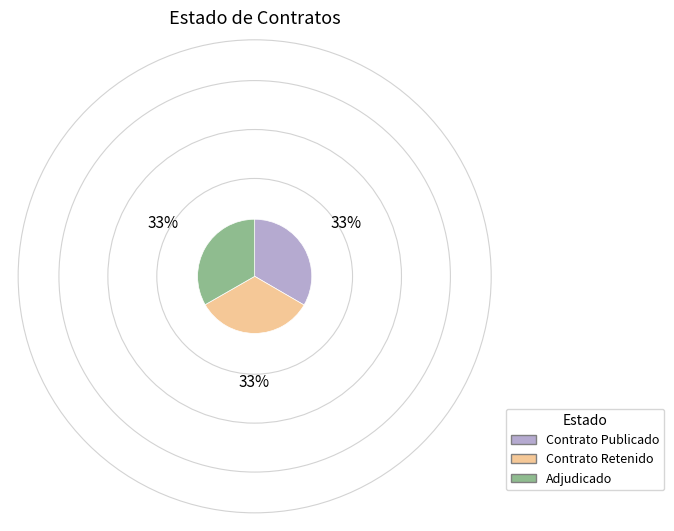

Does any single category account for the majority?

No